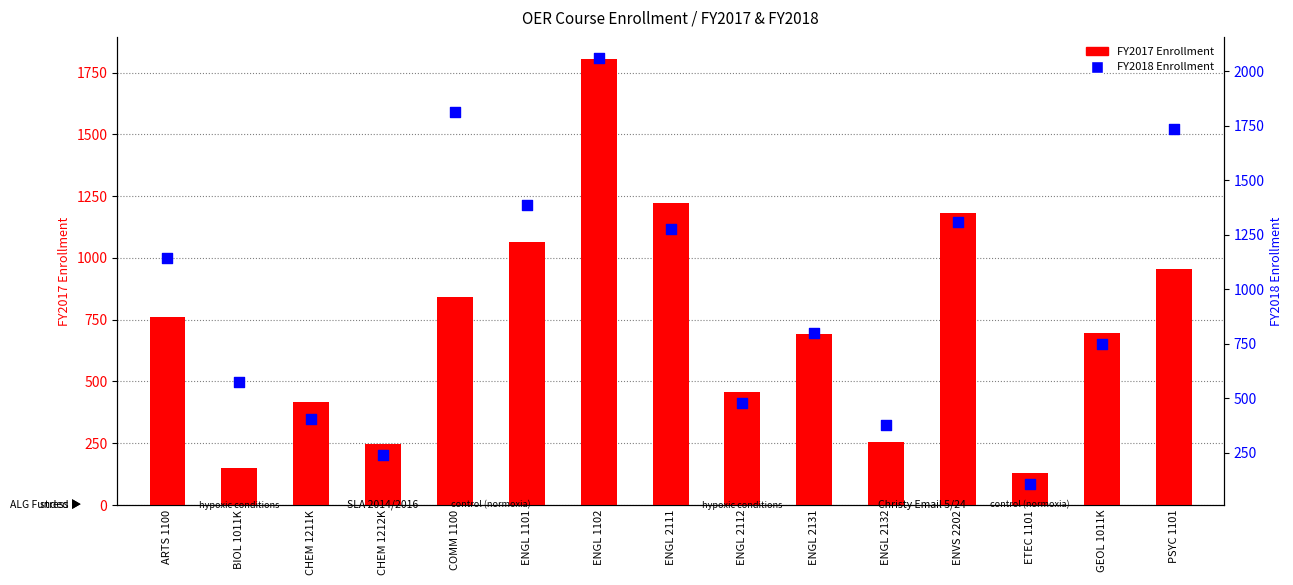

What is the total value across all series at BIOL 1011K?

726